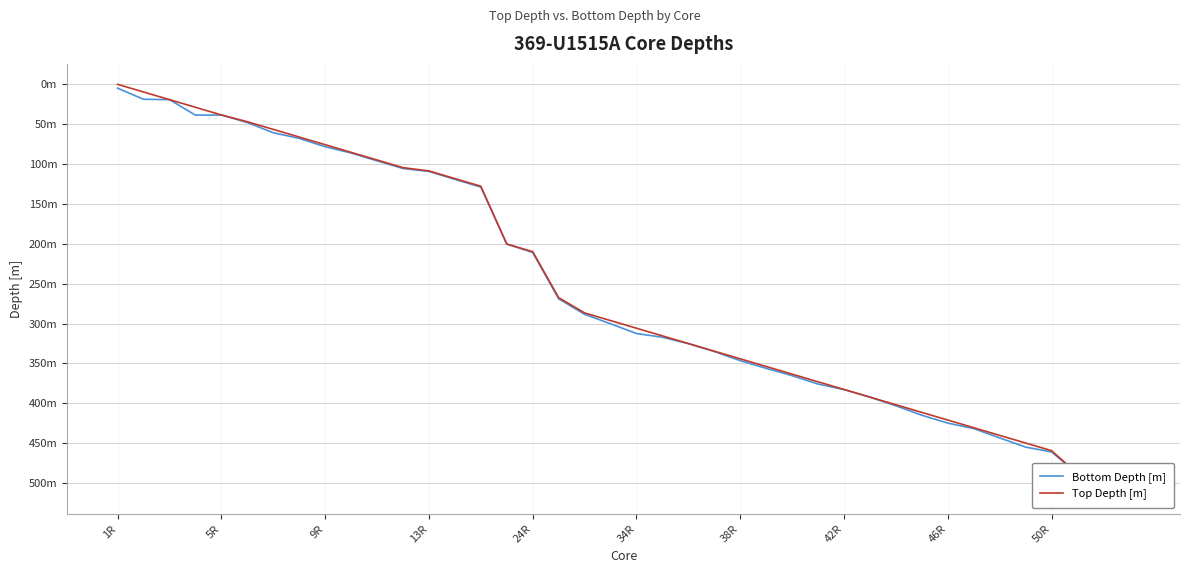

What is the difference between the maximum and second lowest values in the Top Depth [m] series?

497.9